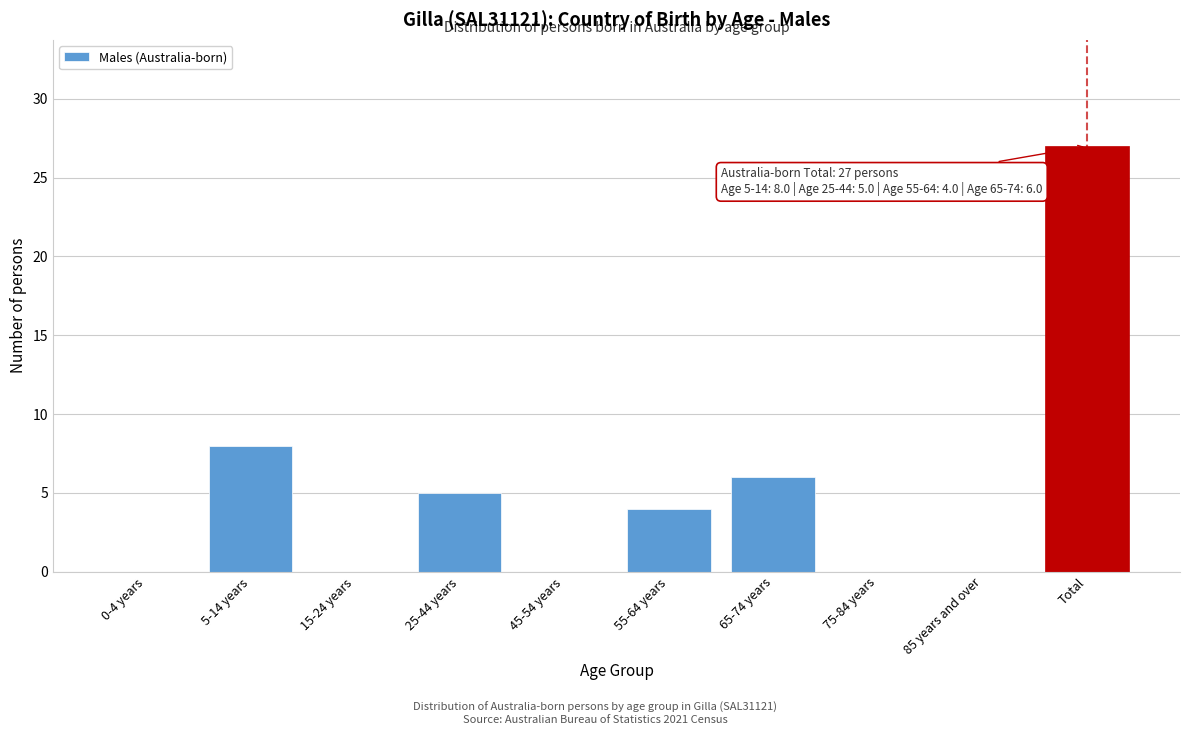

Reading left to right, extract all data points from this chart.

0-4 years=0	5-14 years=8	15-24 years=0	25-44 years=5	45-54 years=0	55-64 years=4	65-74 years=6	75-84 years=0	85 years and over=0	Total=27